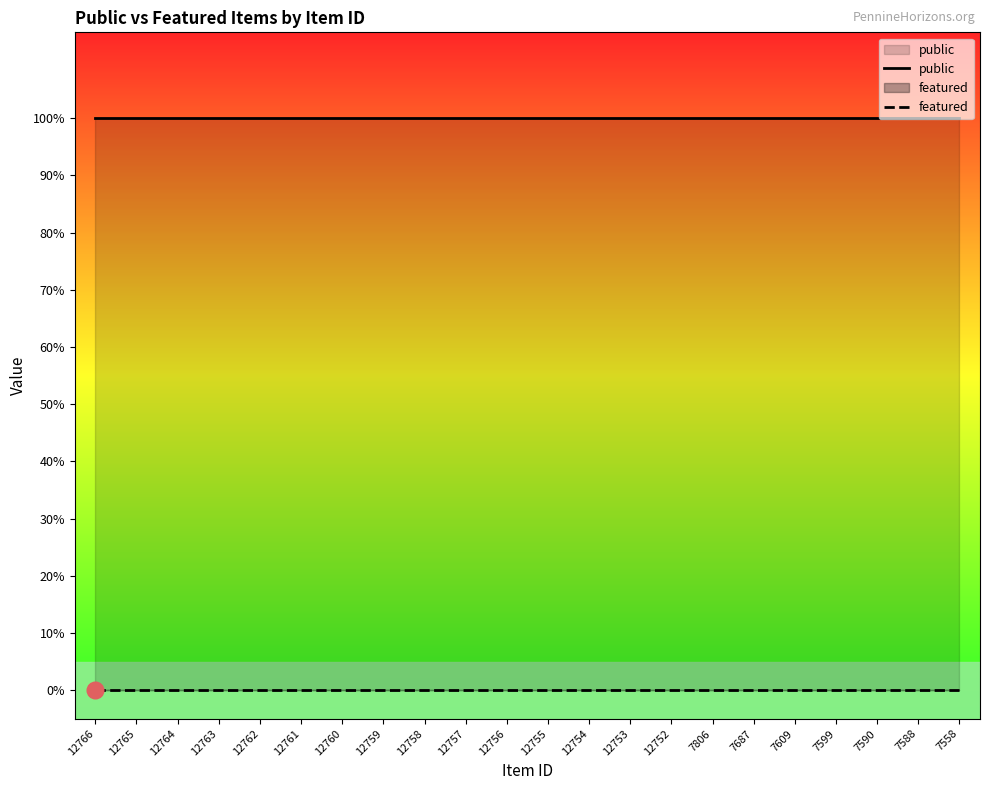

Which series has the largest range (max minus min)?

public